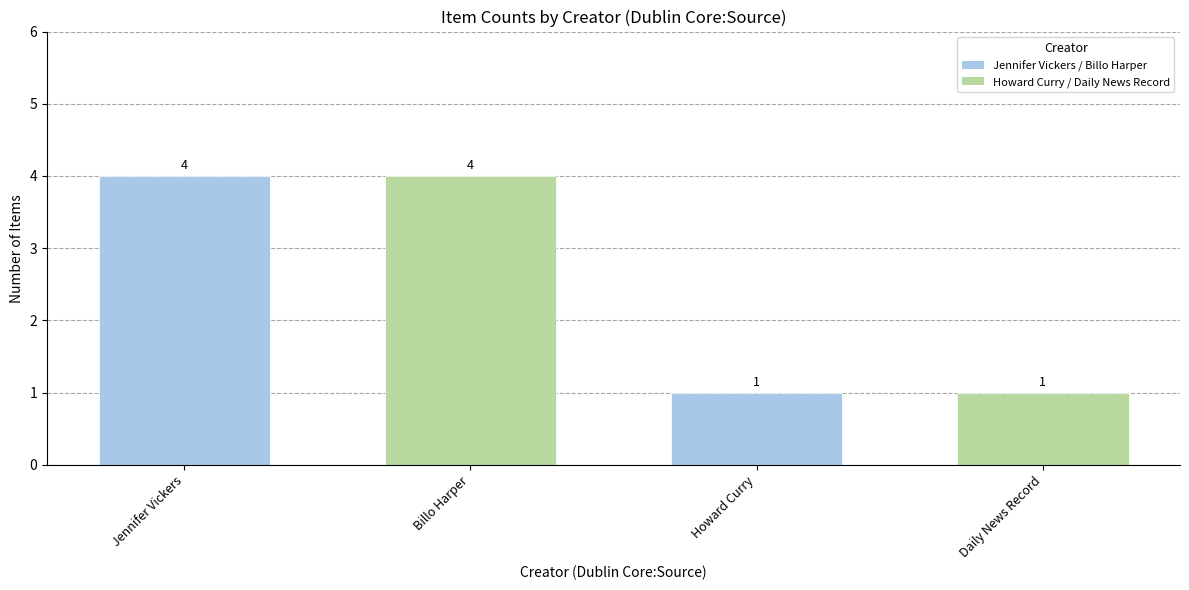

Reading left to right, extract all data points from this chart.

4	4	1	1